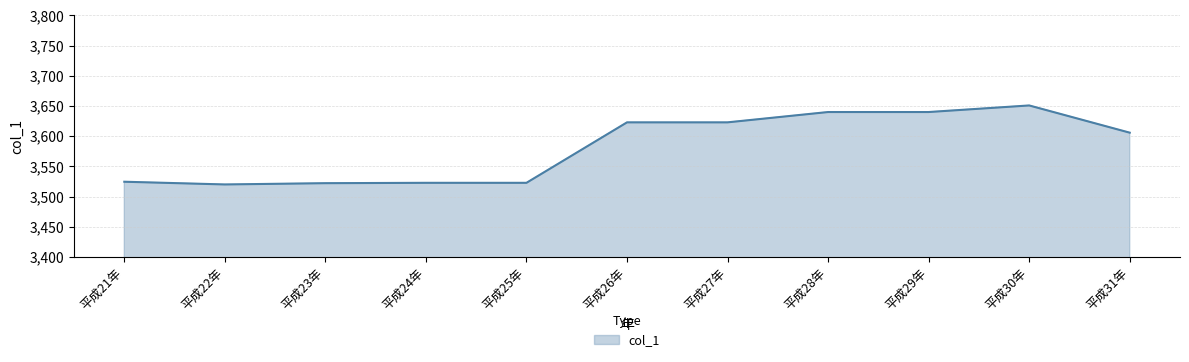

Does the chart display data point markers on the line(s)?

No